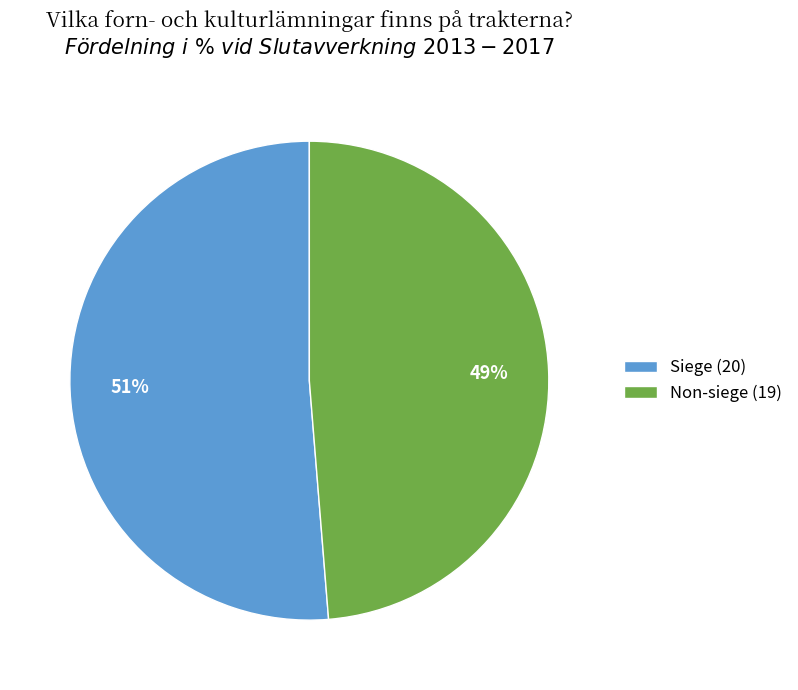

Rank the categories by value from lowest to highest.

Non-siege (19), Siege (20)